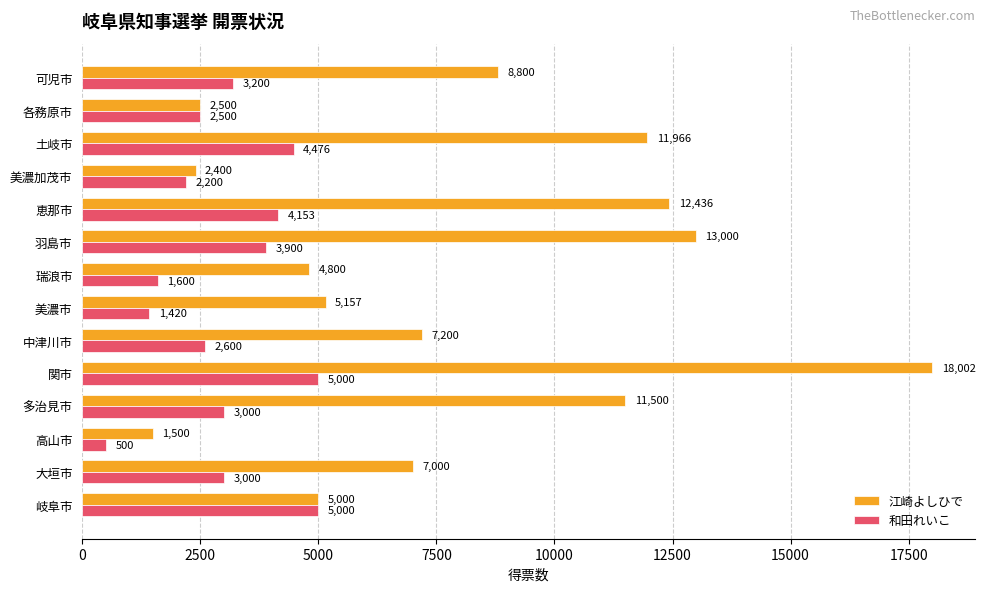

What is the total value across all series at 瑞浪市?

6400